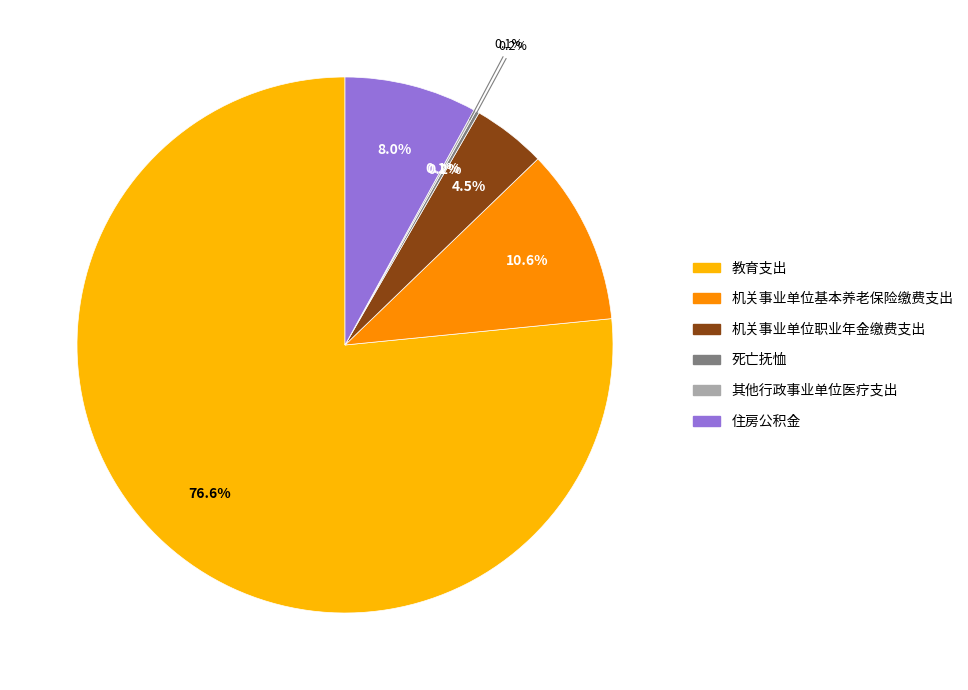

Between 机关事业单位基本养老保险缴费支出 and 住房公积金, which is larger?

机关事业单位基本养老保险缴费支出